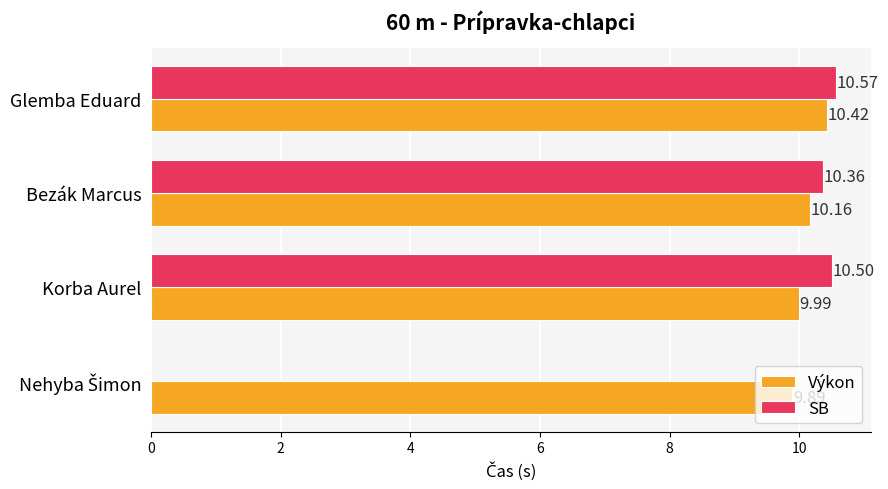

How many values in the SB series exceed 10?

3